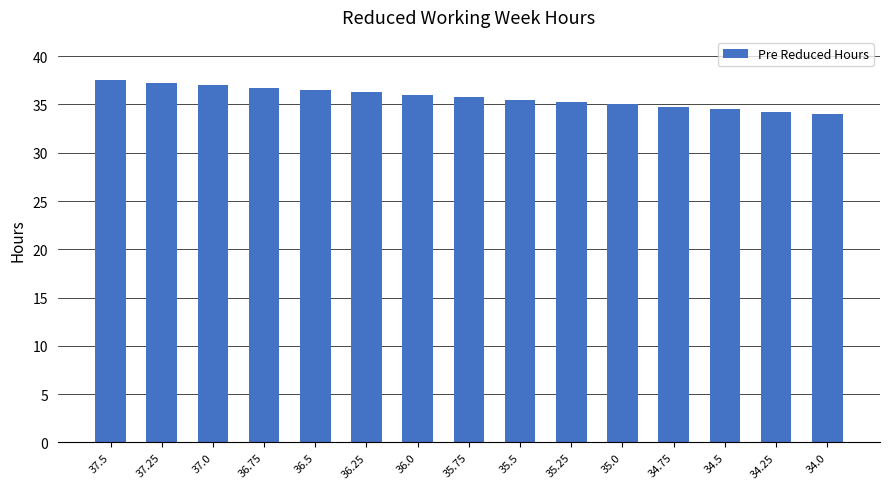

Does the chart contain stacked bars?

No